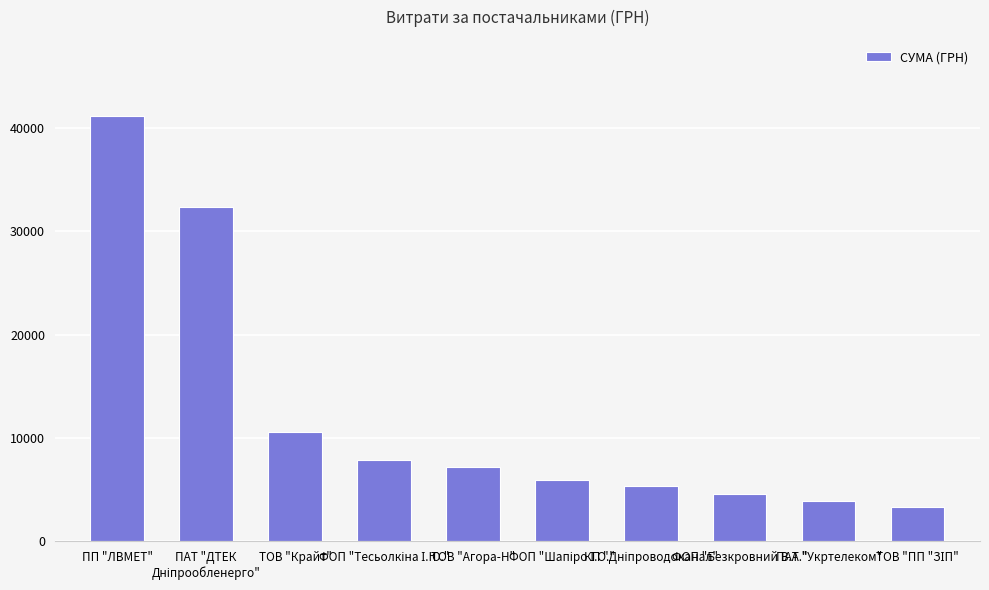

What is the maximum value shown in the chart?

41121.0